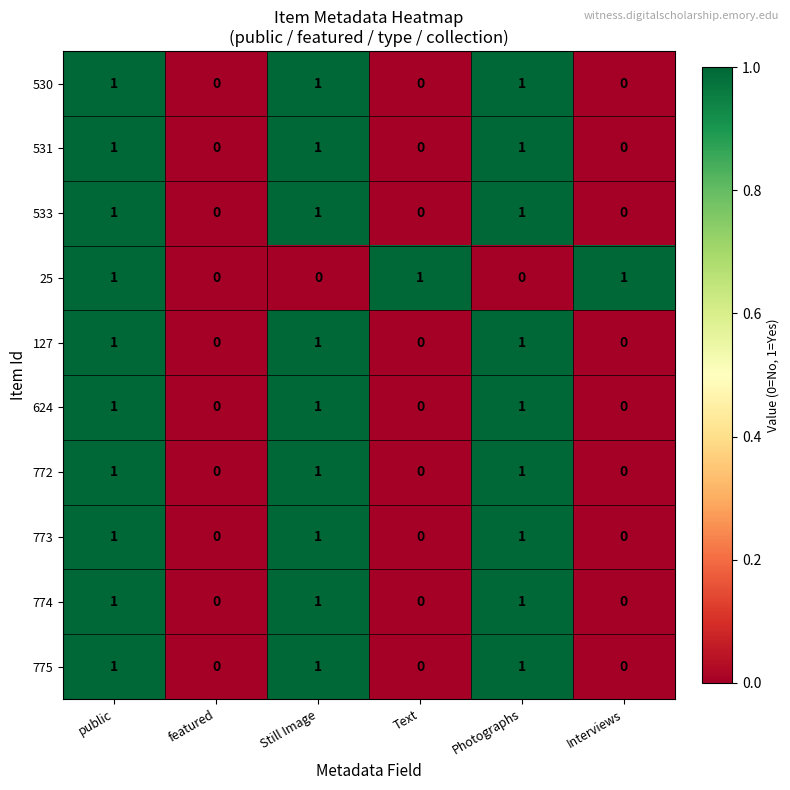

How many data points does each series have?

6